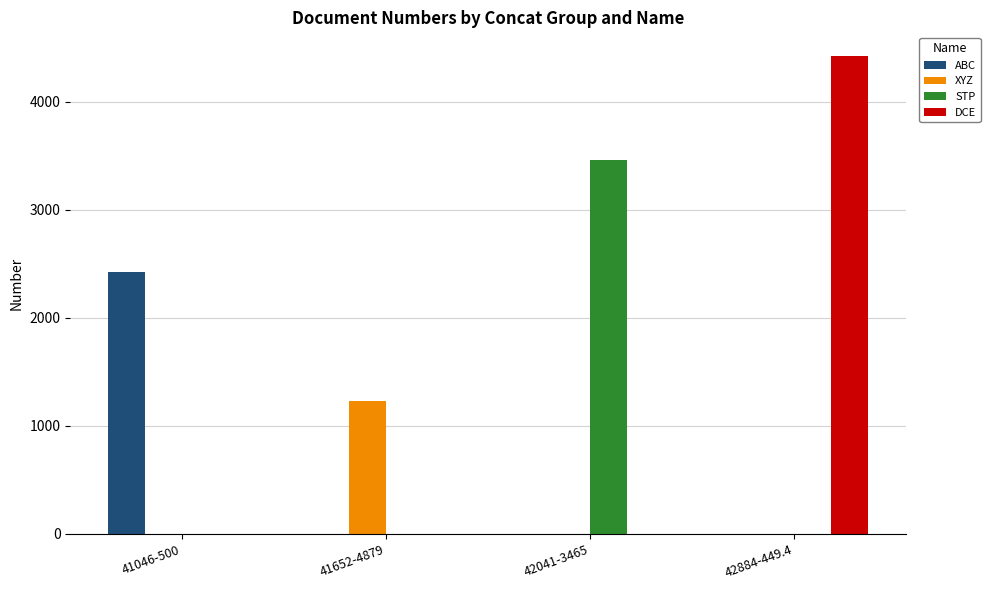

At which category is the sum across all series the highest?

42884-449.4